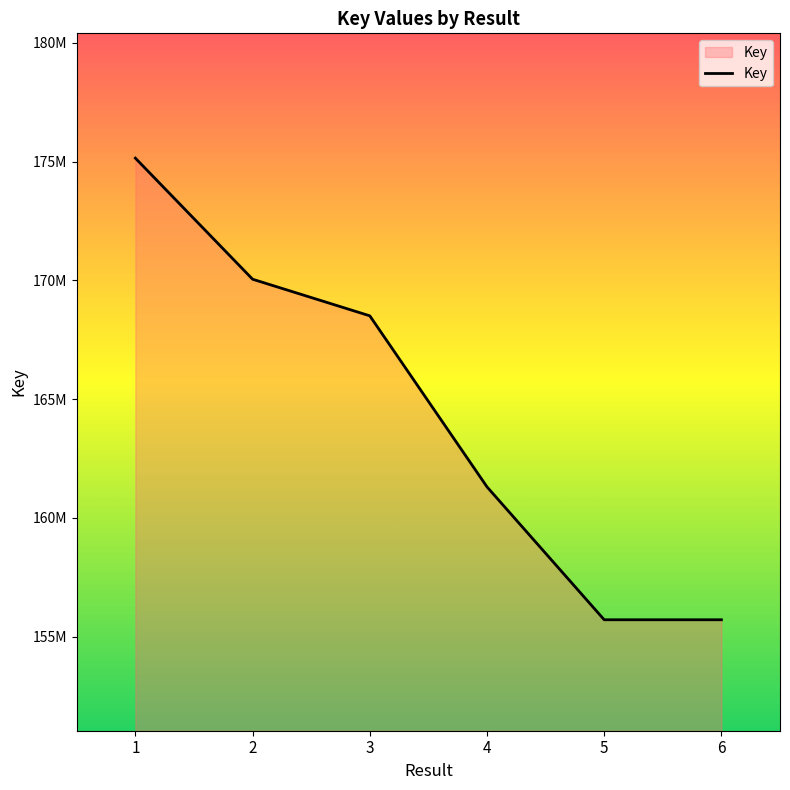

Is this an area chart (filled region under the line)?

Yes